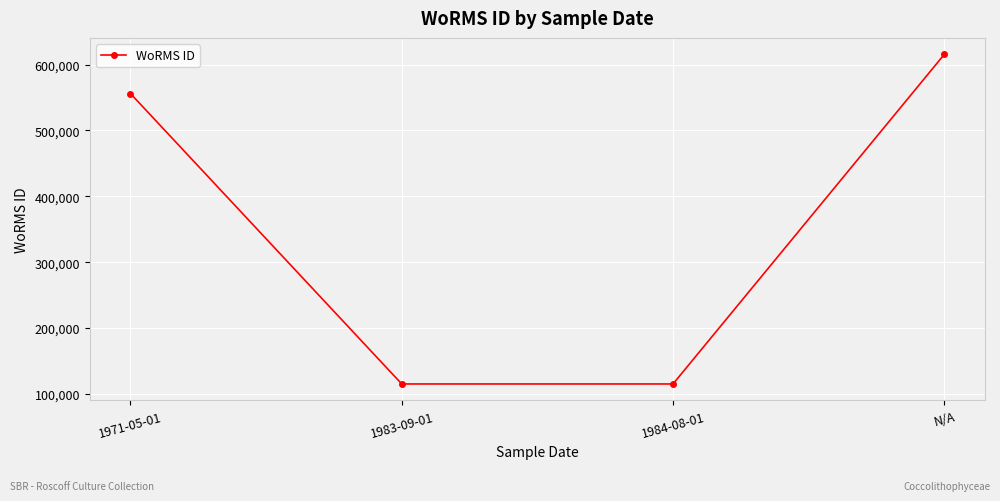

How many categories are shown in the chart?

4